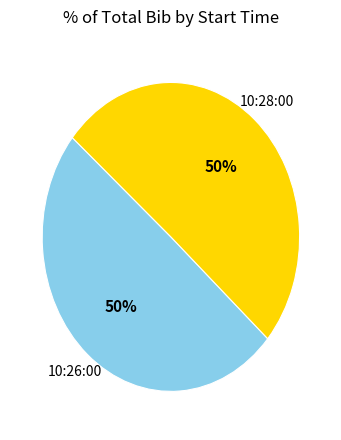

To the nearest percent, what is the average slice percentage?

50%